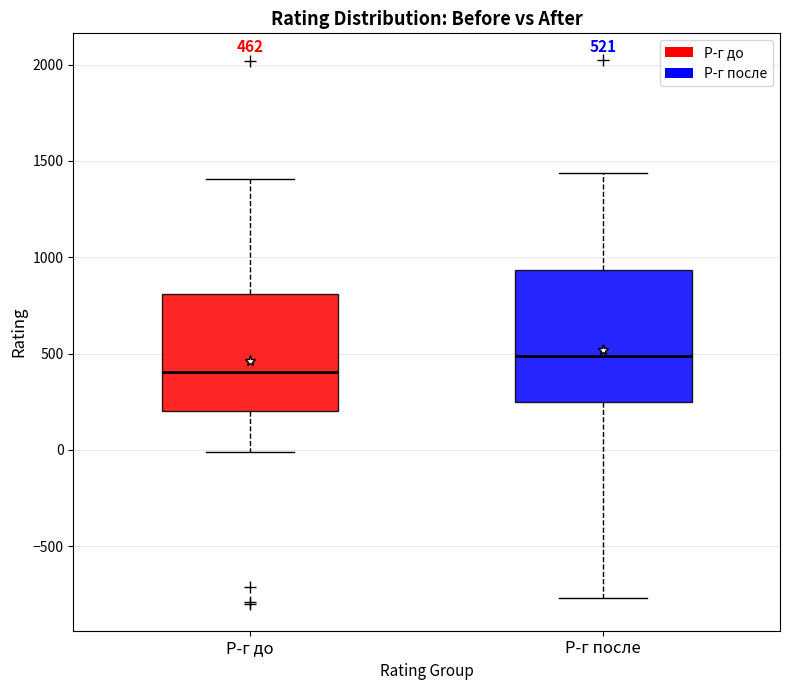

Which box's median line is the lowest?

Р-г до